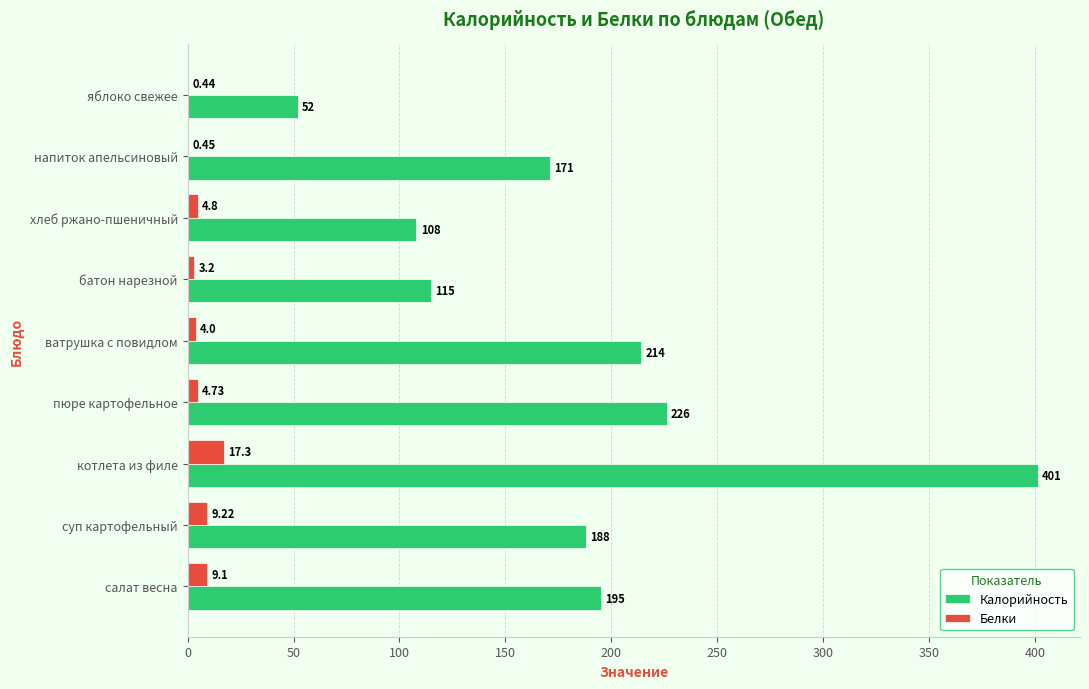

What is the sum of all Калорийность values?

1670.0